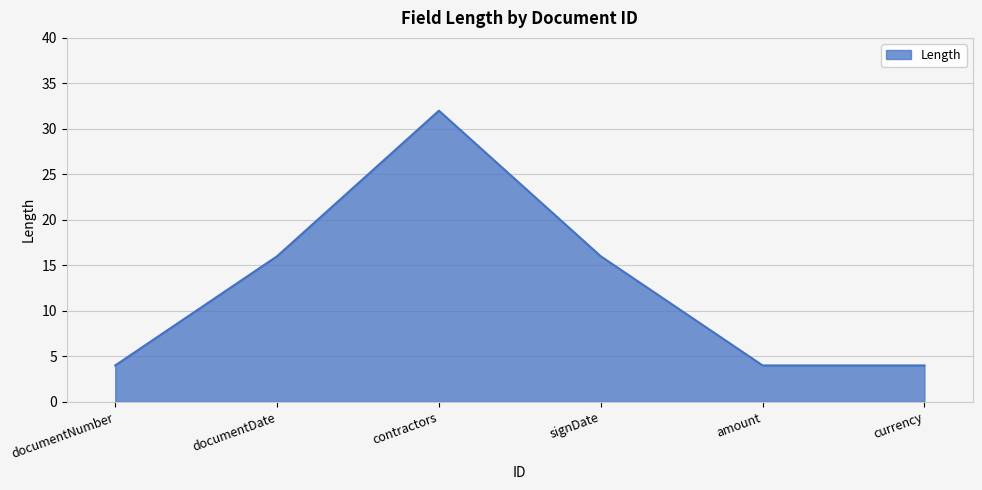

Which label corresponds to the largest value in the chart?

contractors